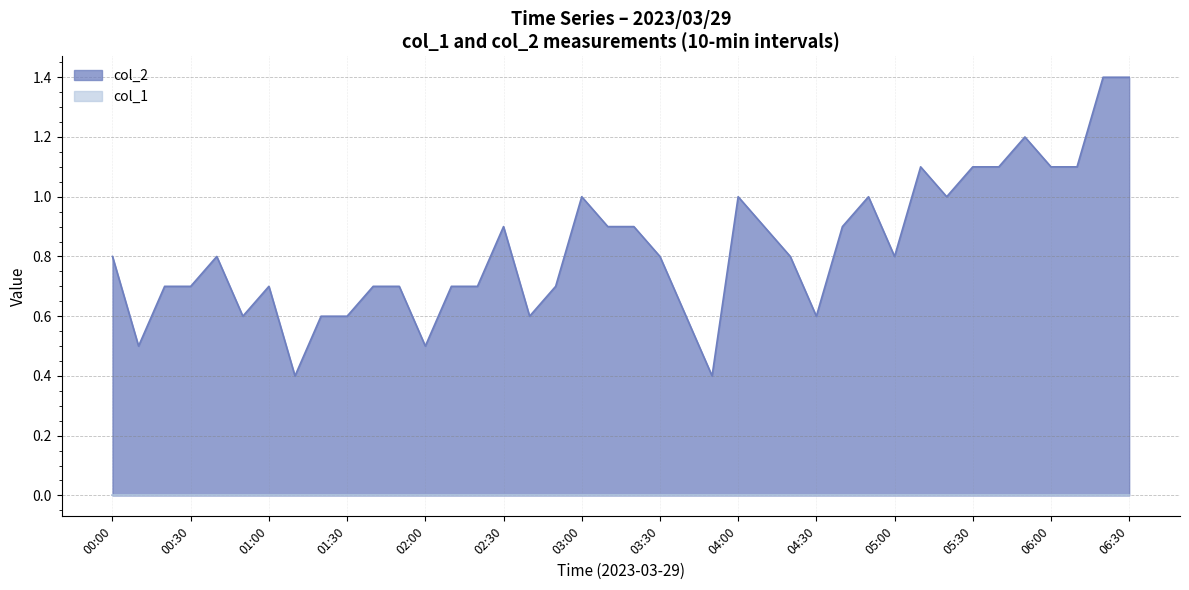

List the series in order of their peak value, highest first.

col_2, col_1